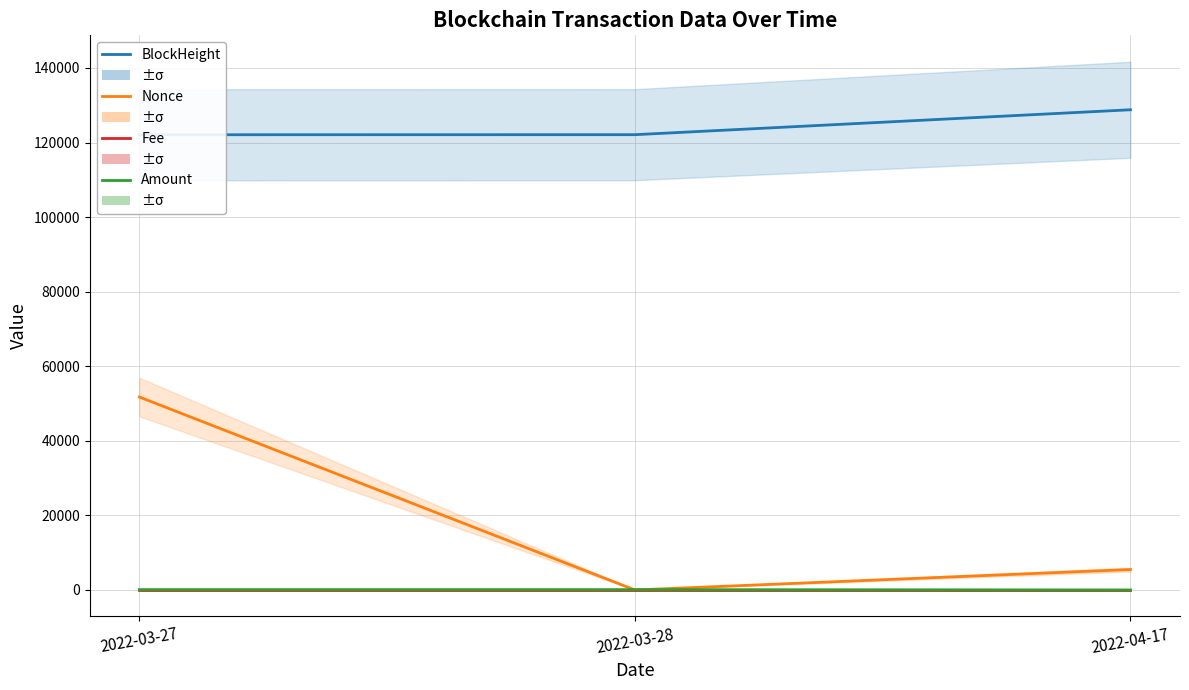

What is the difference between the Amount values at 2022-04-17 and 2022-03-27?

90.1